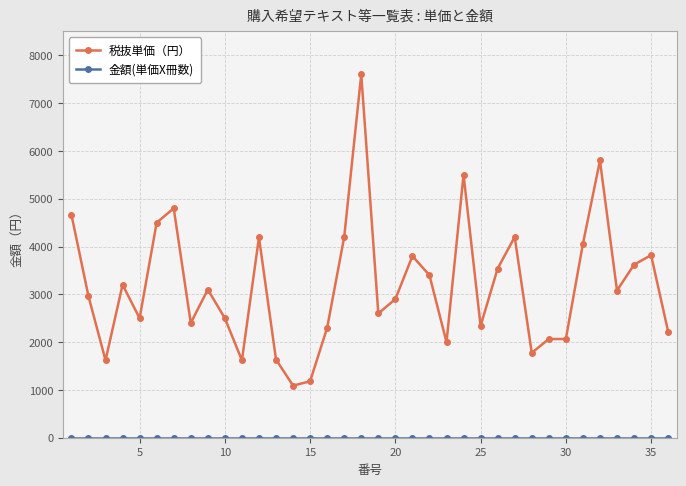

Which series has the widest spread of values?

税抜単価（円）